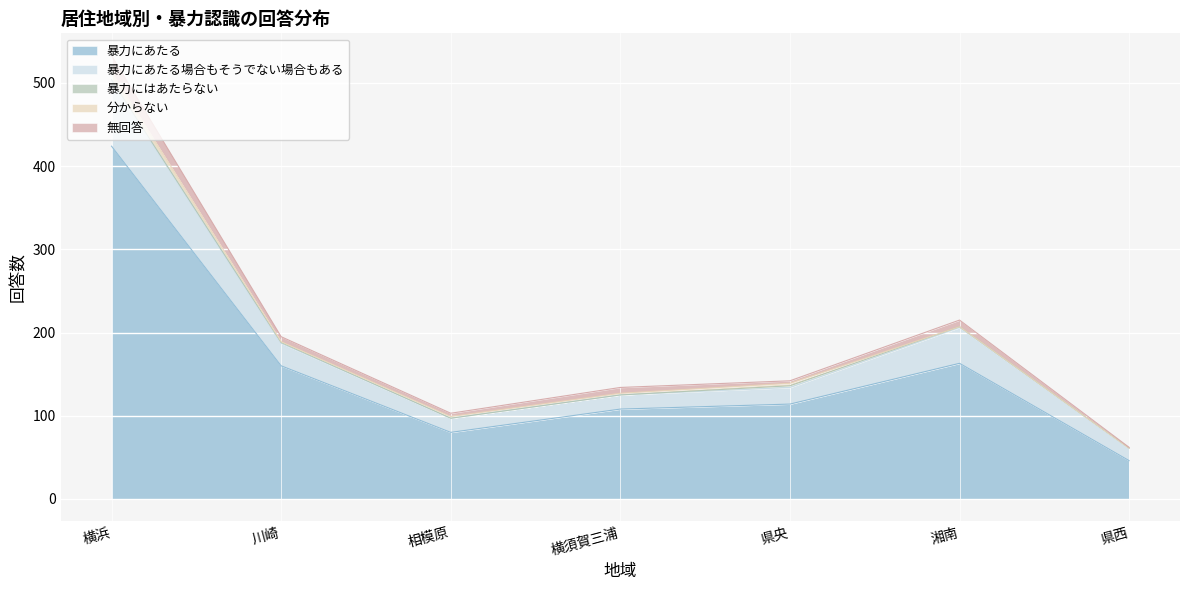

The value of 暴力にはあたらない at 県央 is 2. True or false?

True